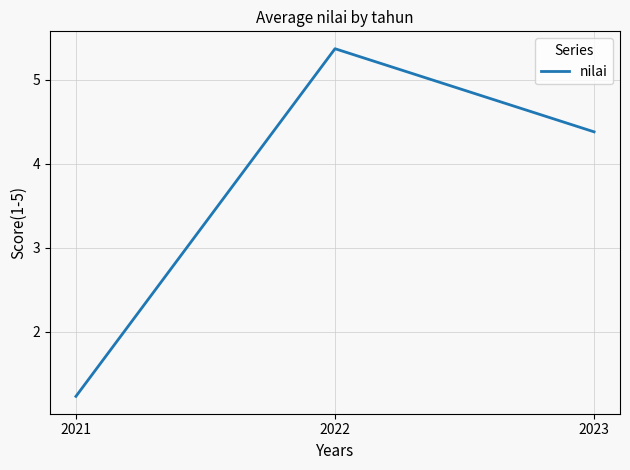

Which category has the lowest value across all series?

2021